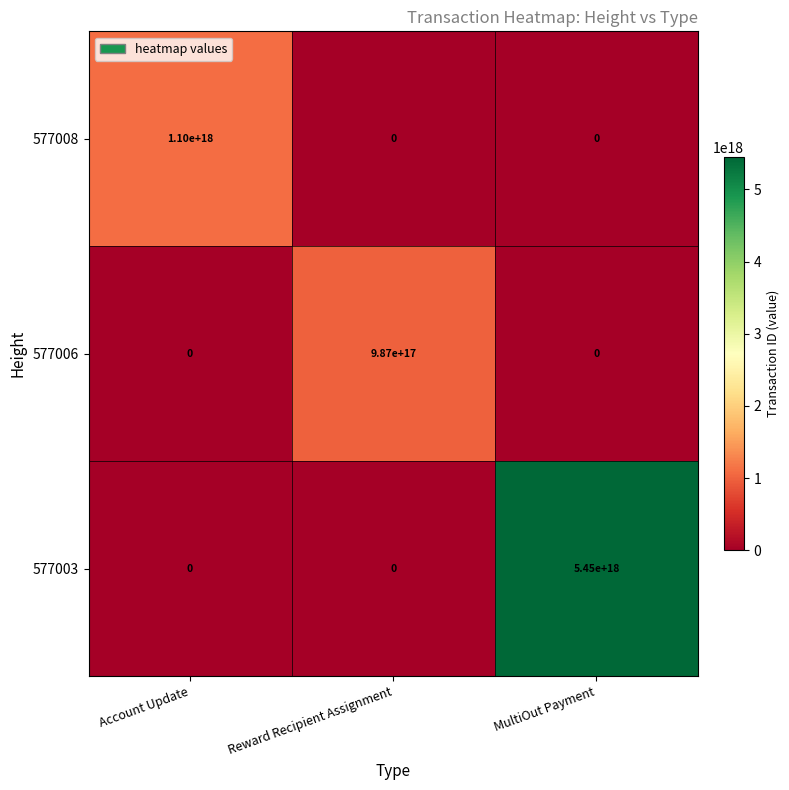

Which series changed the most between Account Update and Reward Recipient Assignment?

577008